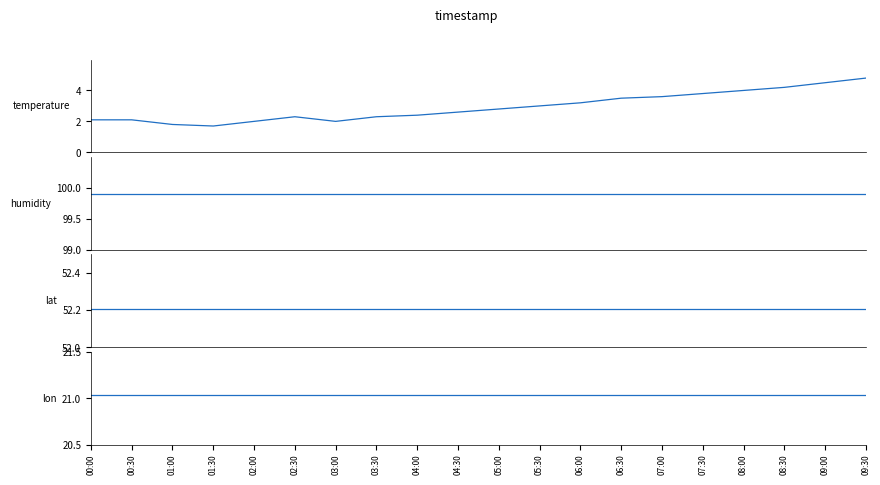

Reading left to right, list all the values displayed in this chart.

temperature: 2.1	2.1	1.8	1.7	2.0	2.3	2.0	2.3	2.4	2.6	2.8	3.0	3.2	3.5	3.6	3.8	4.0	4.2	4.5	4.8
humidity: 99.9	99.9	99.9	99.9	99.9	99.9	99.9	99.9	99.9	99.9	99.9	99.9	99.9	99.9	99.9	99.9	99.9	99.9	99.9	99.9
lat: 52.2	52.2	52.2	52.2	52.2	52.2	52.2	52.2	52.2	52.2	52.2	52.2	52.2	52.2	52.2	52.2	52.2	52.2	52.2	52.2
lon: 21.0	21.0	21.0	21.0	21.0	21.0	21.0	21.0	21.0	21.0	21.0	21.0	21.0	21.0	21.0	21.0	21.0	21.0	21.0	21.0